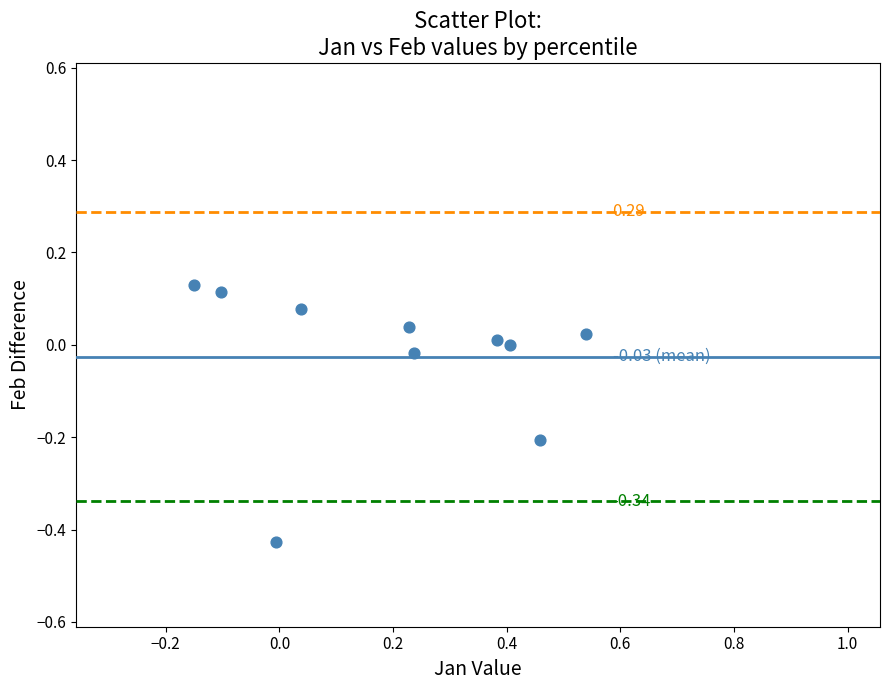

What is the range of Y values (max minus min)?

0.6